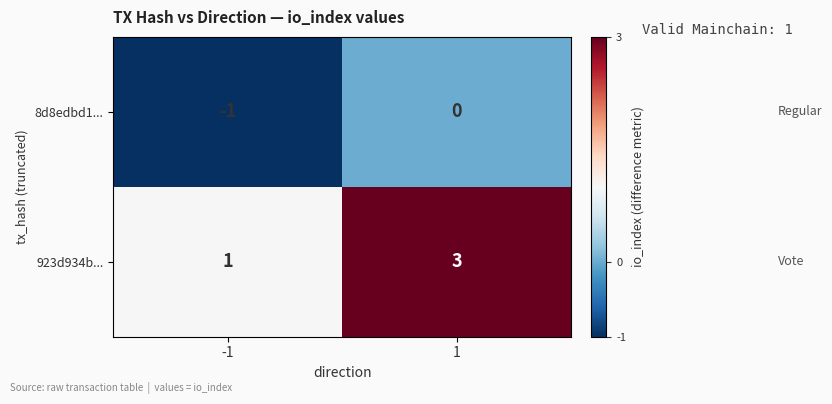

The value of 923d934b... at 1 is 3. True or false?

True